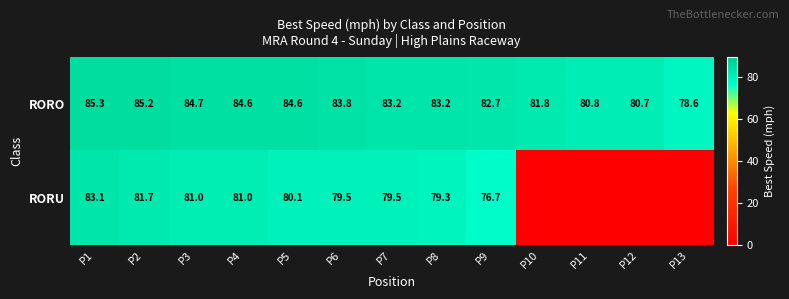

What is the difference between the second highest and second lowest values in the RORO series?

4.5